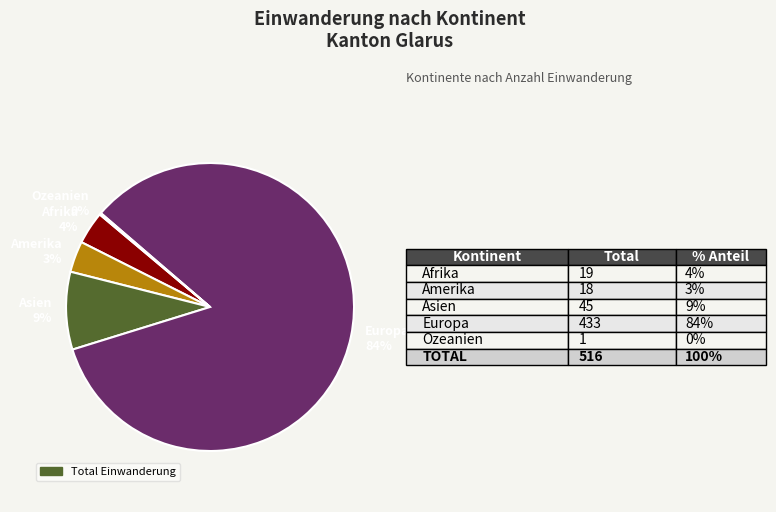

To the nearest percent, what portion does Amerika represent?

3%